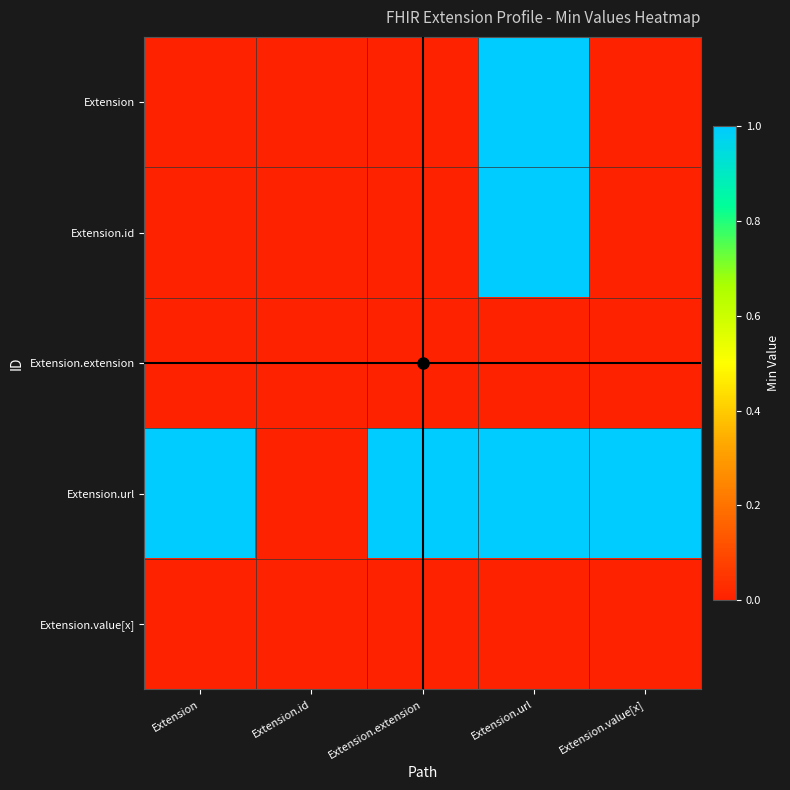

Between Extension.id and Extension, which is larger?

Extension.id